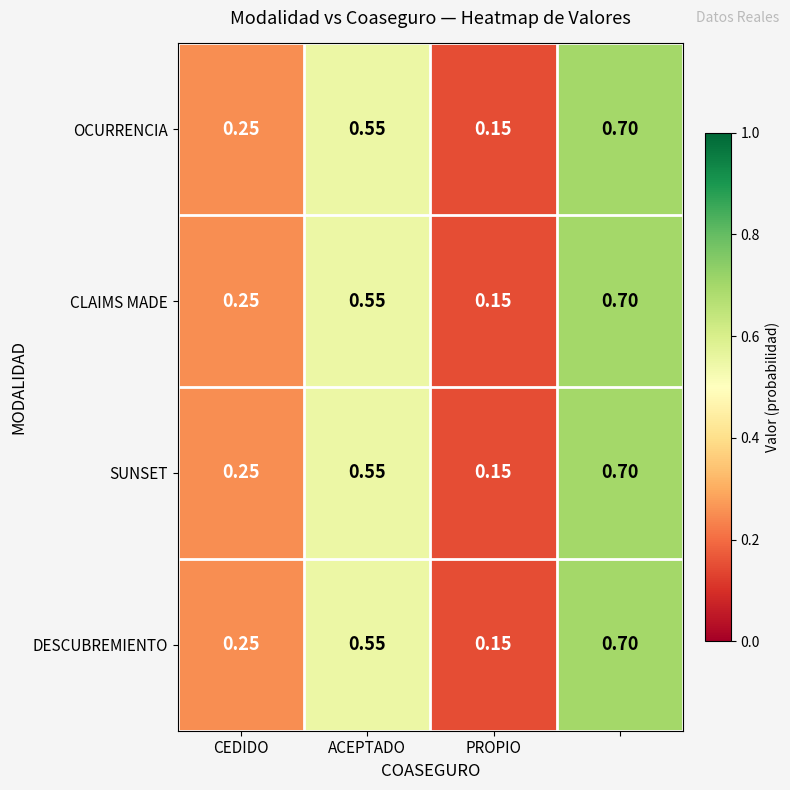

How many data points does each series have?

4